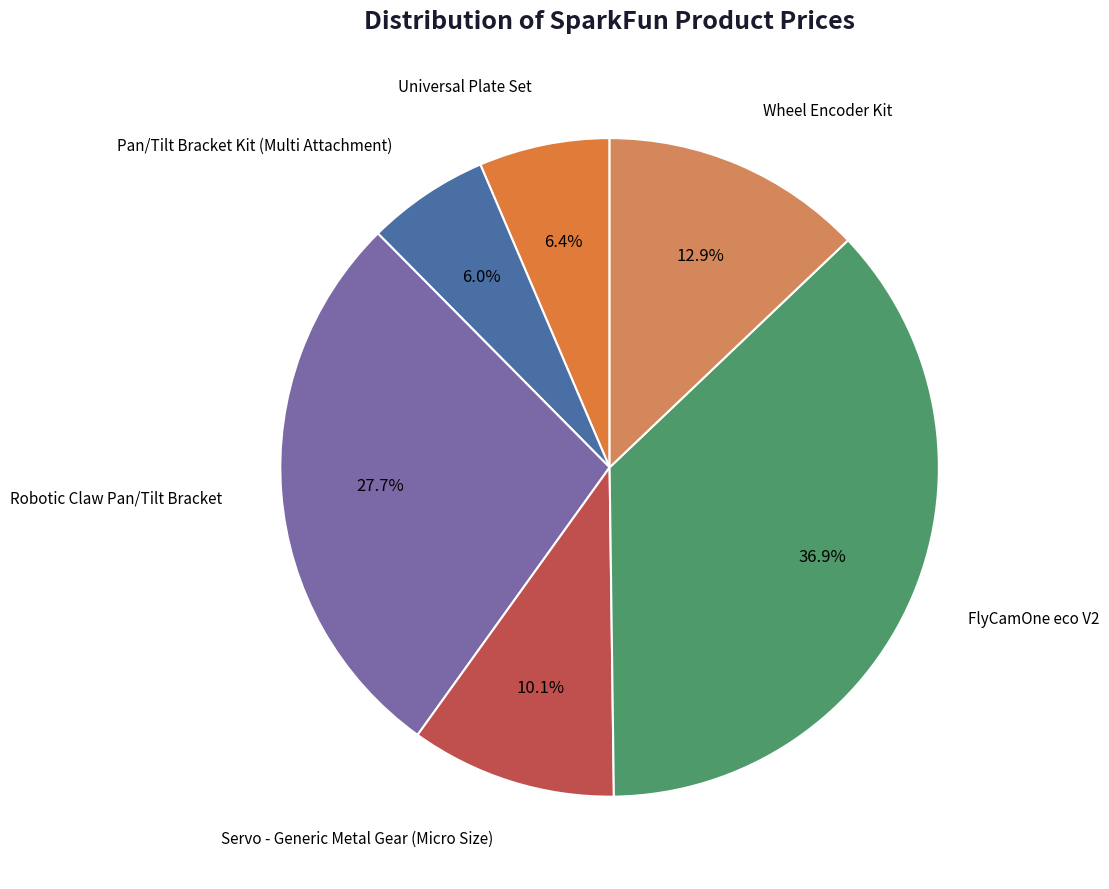

What is the ratio of the value at FlyCamOne eco V2 to the value at Robotic Claw Pan/Tilt Bracket?

1.3